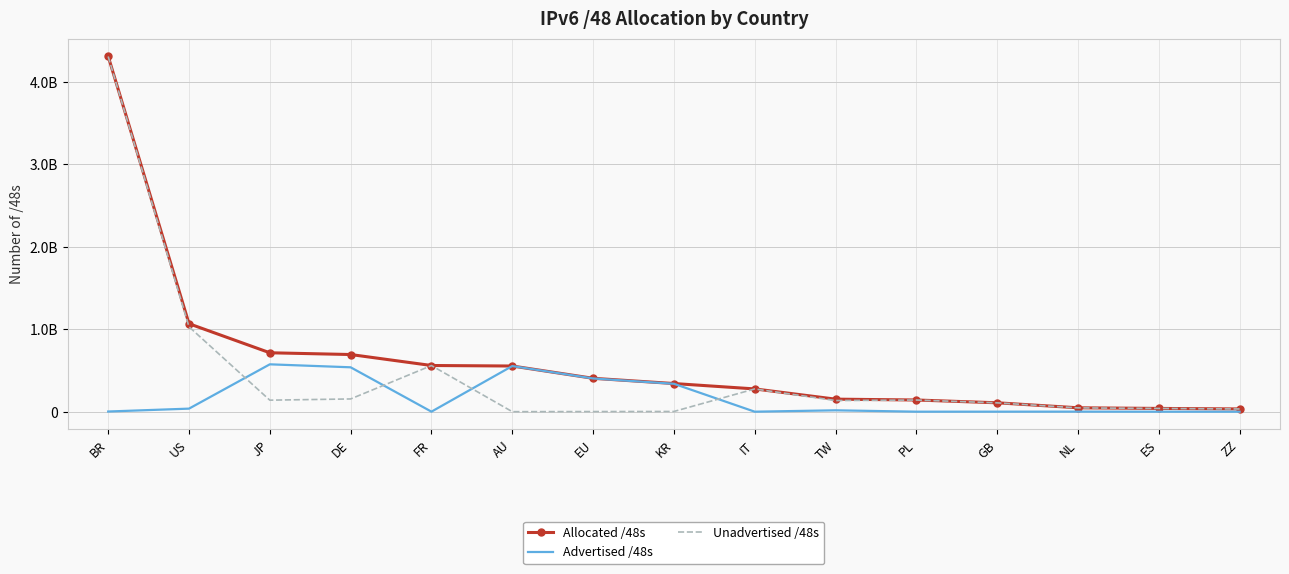

Between DE and AU, which series saw the biggest shift?

Unadvertised /48s